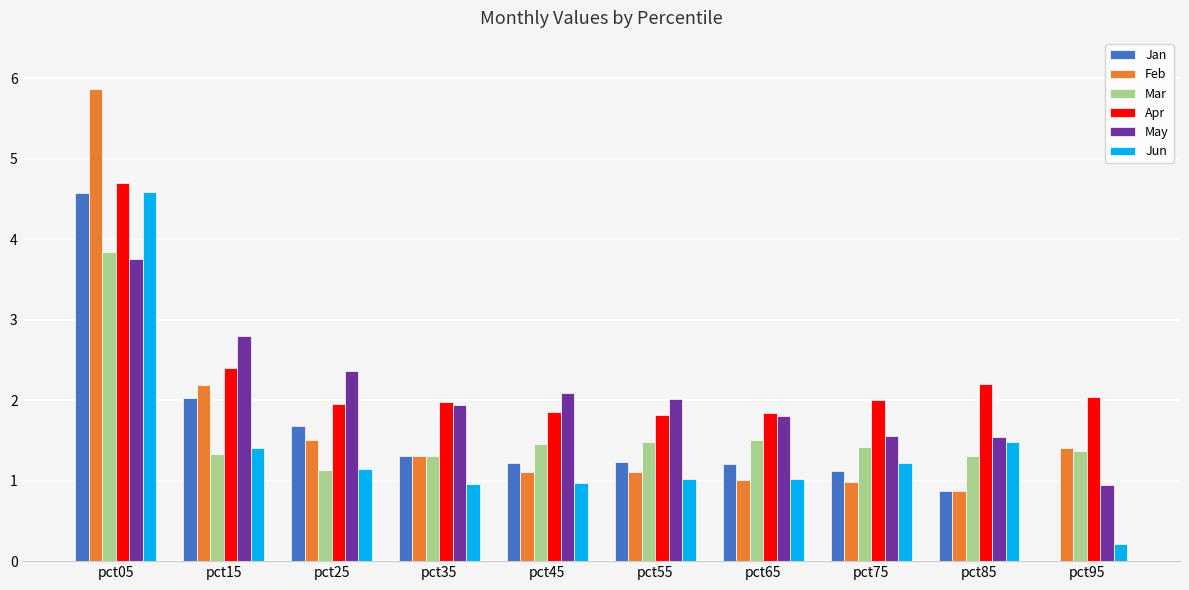

Is the value of Jan at pct95 greater than the value of Feb at pct75?

No